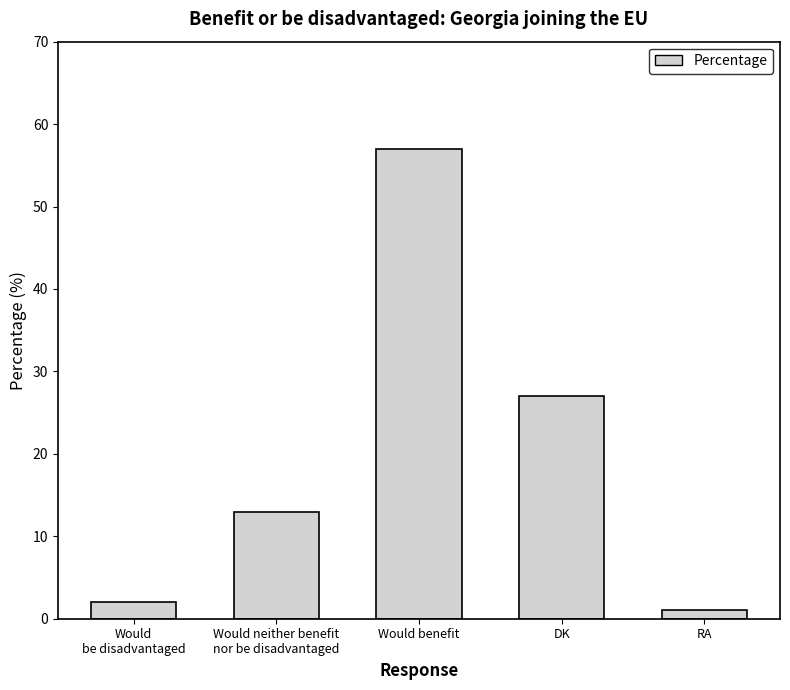

The value at Would neither benefit
nor be disadvantaged is 13. True or false?

True